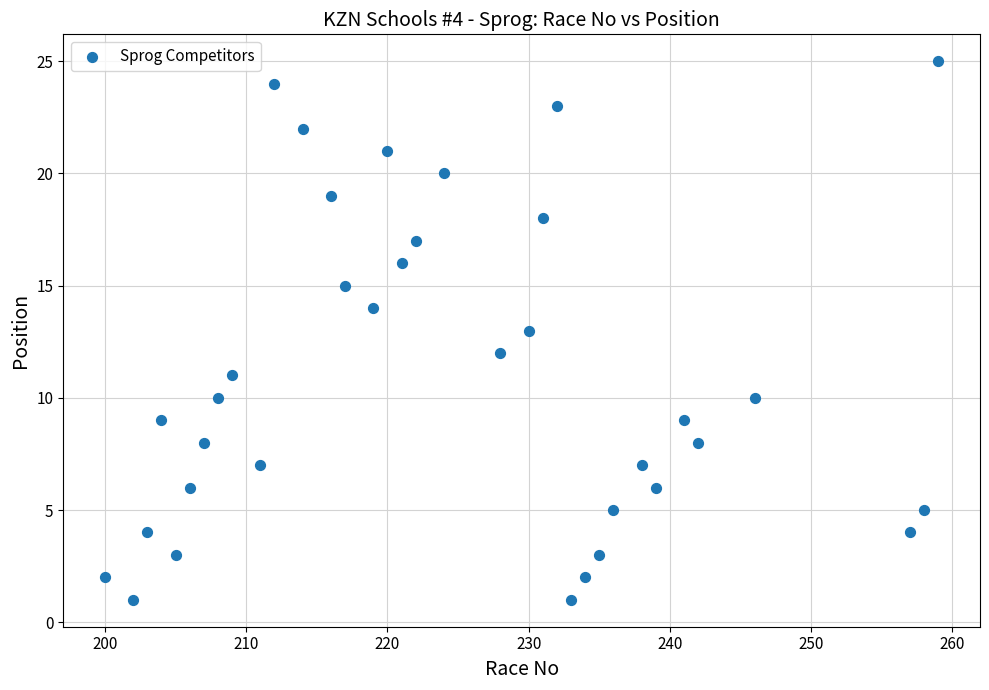

What is the range of X values (max minus min)?

59